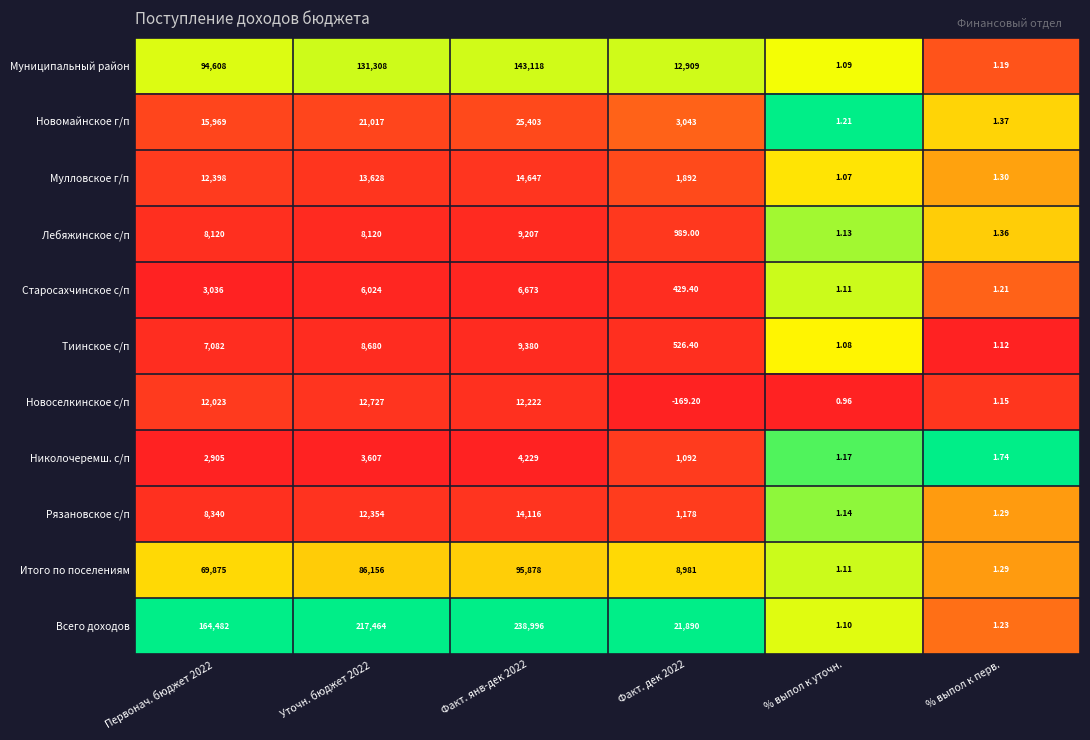

Between Первонач. бюджет 2022 and Факт. дек 2022, which series saw the biggest shift?

Всего доходов